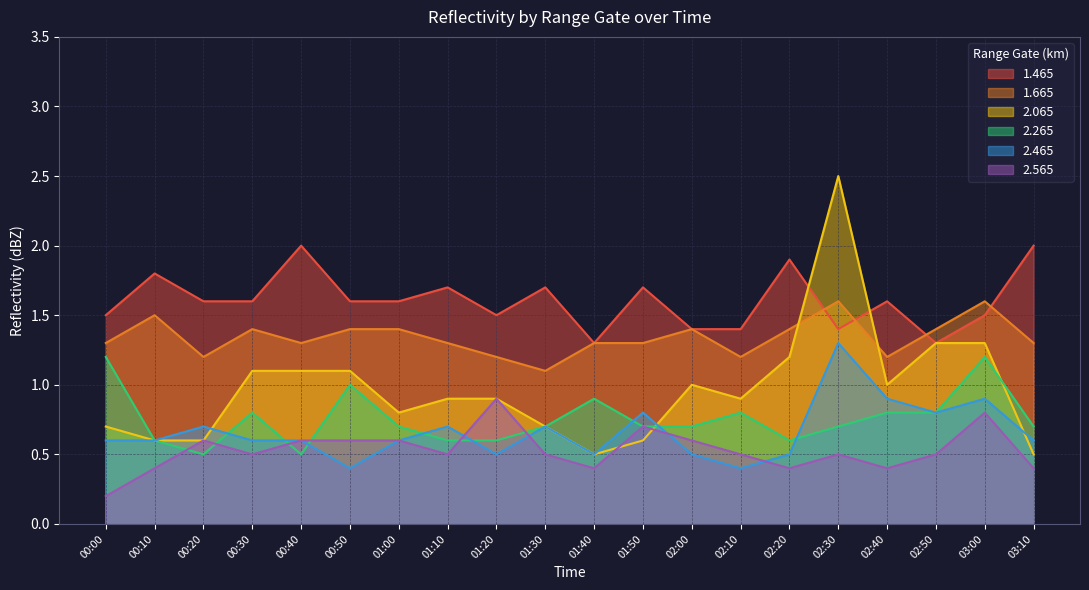

What is the difference between the 1.465 values at 00:10 and 02:50?

0.5